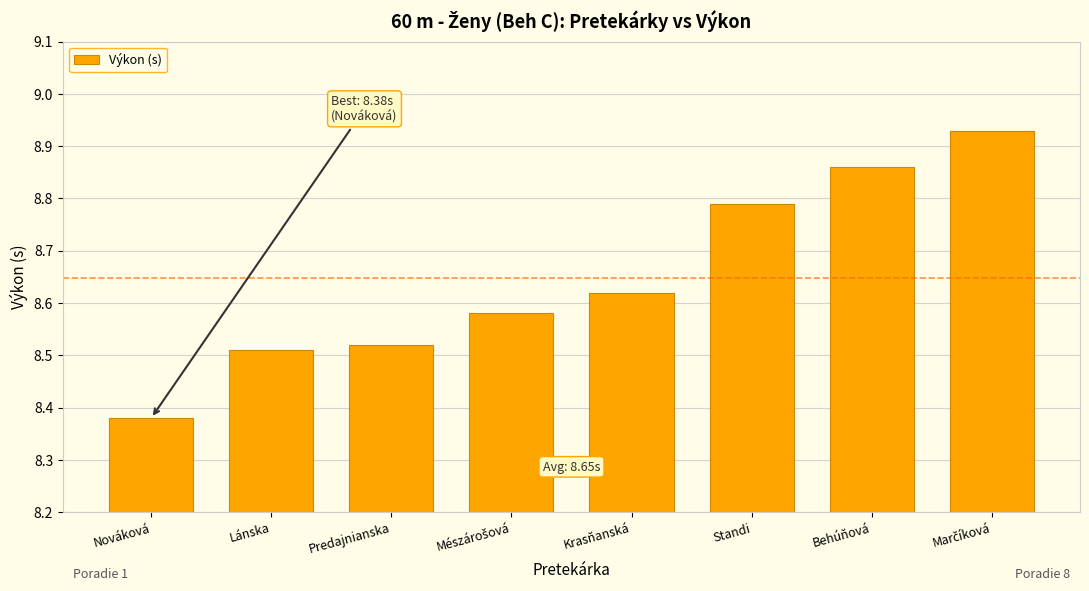

How many bars are there in total?

8